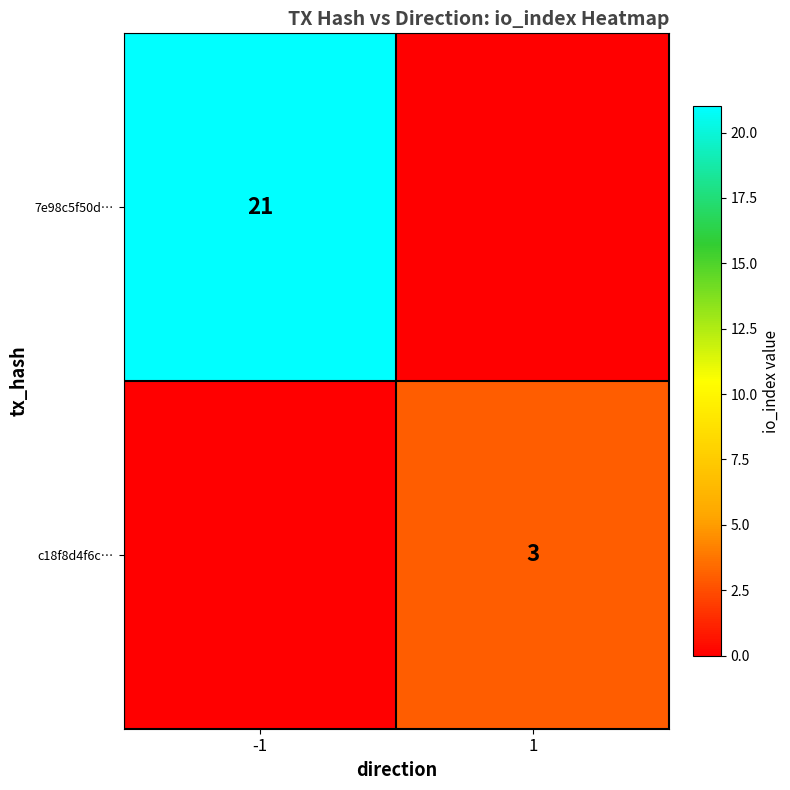

Is it true that c18f8d4f6c… equals 3 at 1?

True